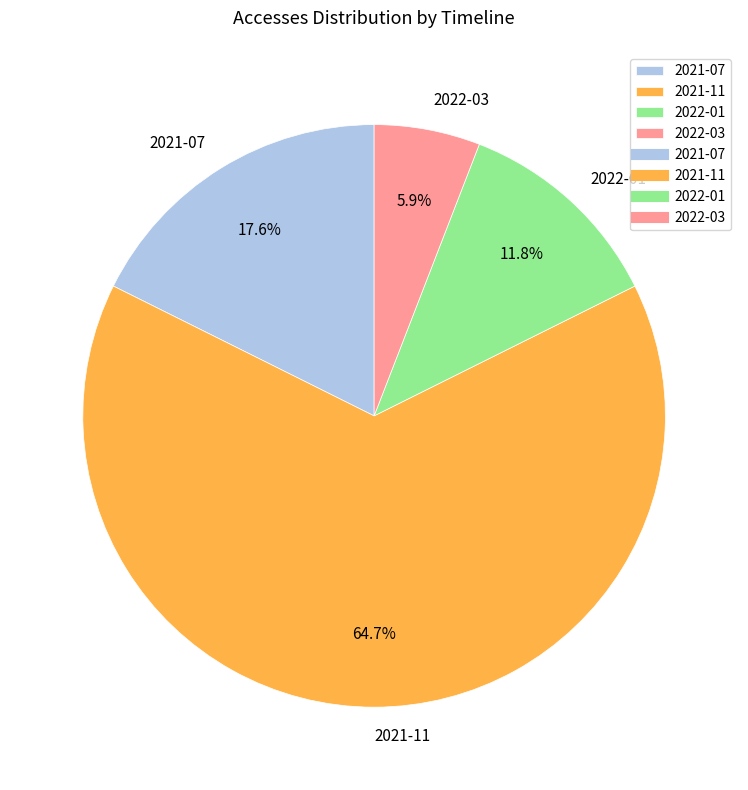

What is the ratio of the value at 2022-01 to the value at 2021-07?

0.7